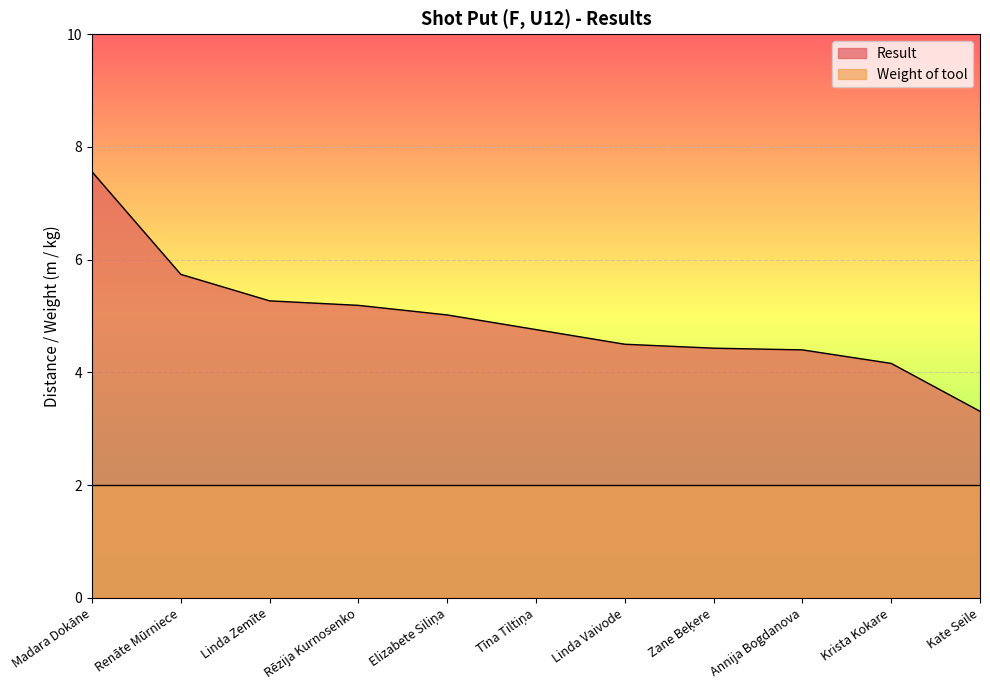

True or false: the data has more than 0 interior local peaks.

False